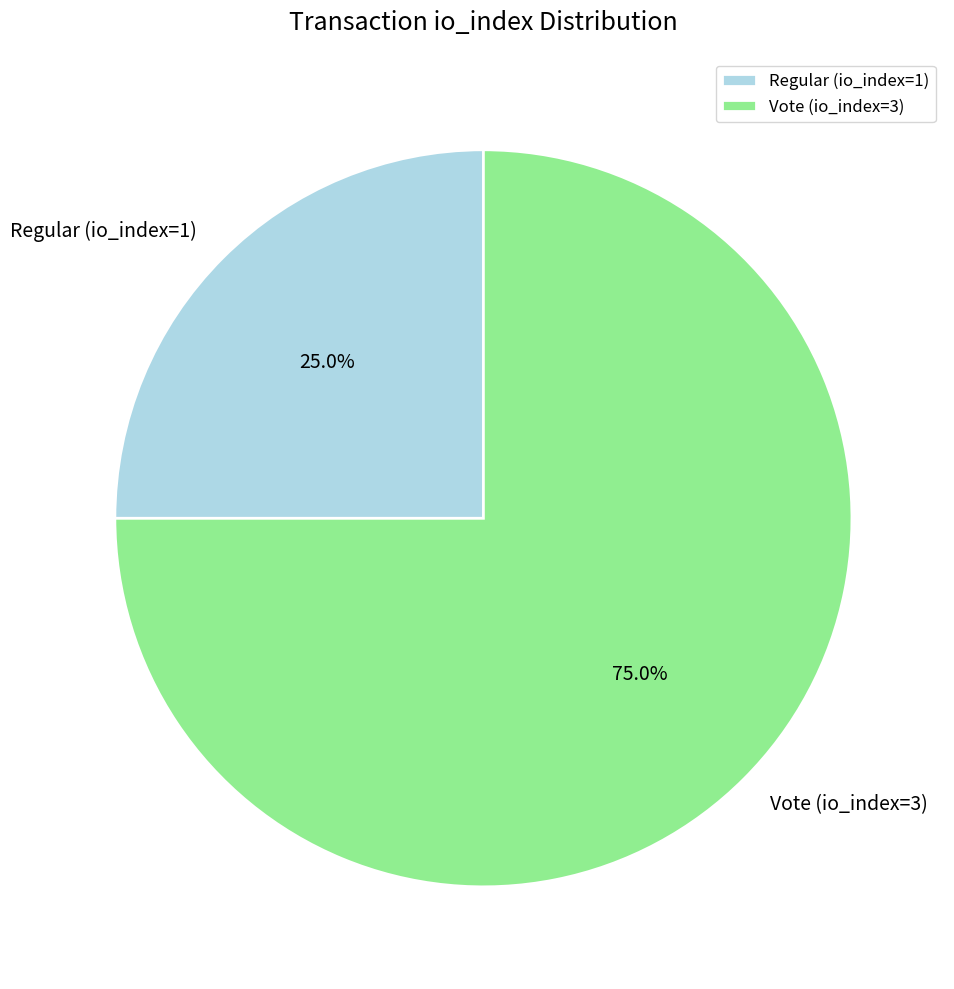

What percentage do Regular (io_index=1) and Vote (io_index=3) together represent?

100.0%